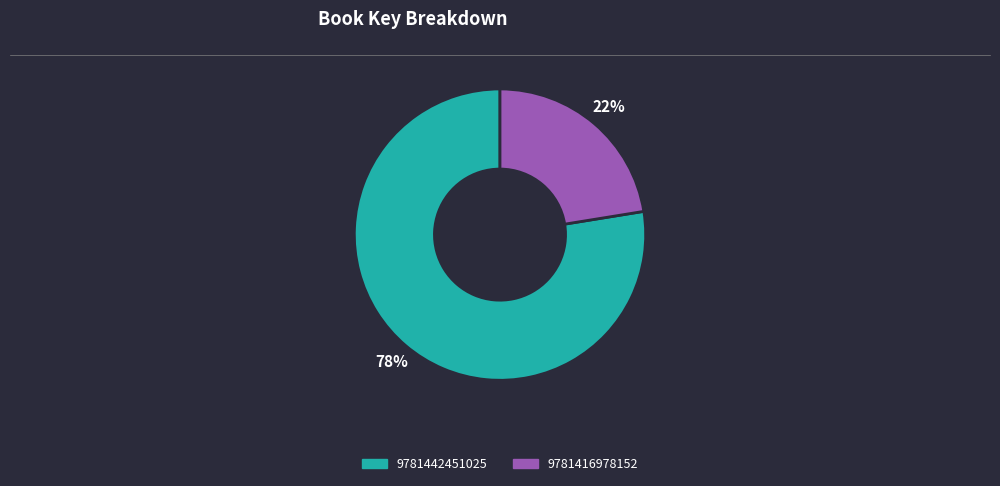

To the nearest percent, what is the average slice percentage?

50%